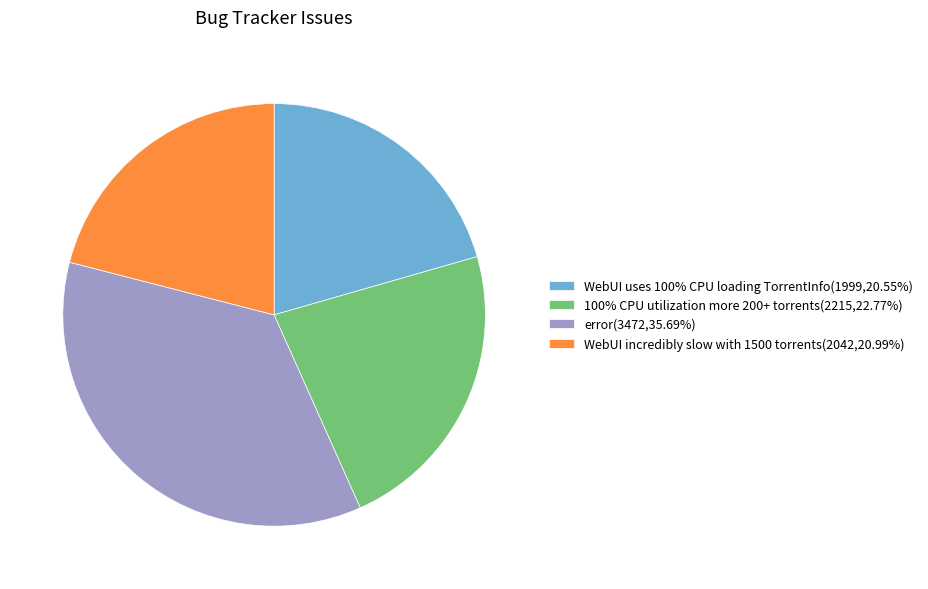

Is the sum of WebUI uses 100% CPU loading TorrentInfo and error greater than half?

Yes